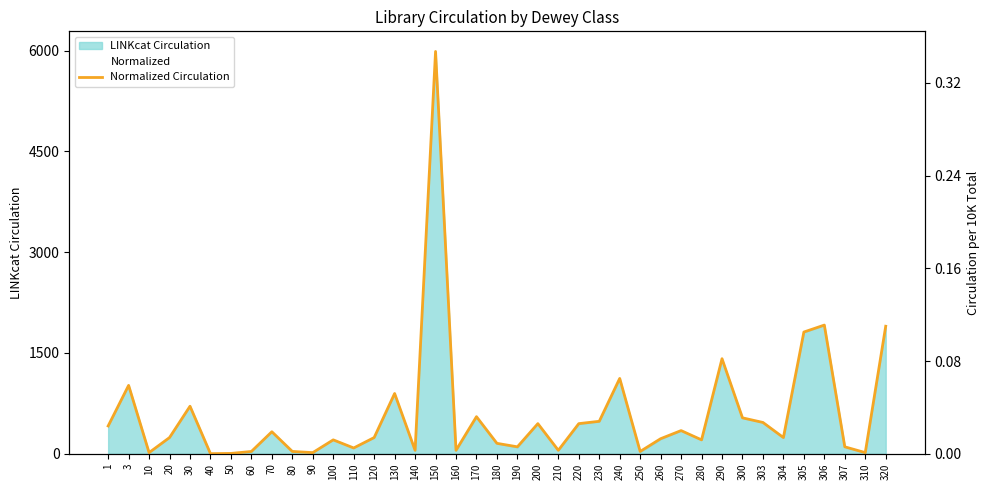

Rank the categories by value from highest to lowest.

150, 306, 320, 305, 290, 240, 3, 130, 30, 170, 300, 230, 303, 200, 220, 1, 270, 70, 20, 120, 304, 260, 100, 280, 180, 190, 307, 110, 140, 160, 210, 60, 80, 250, 10, 90, 310, 50, 40